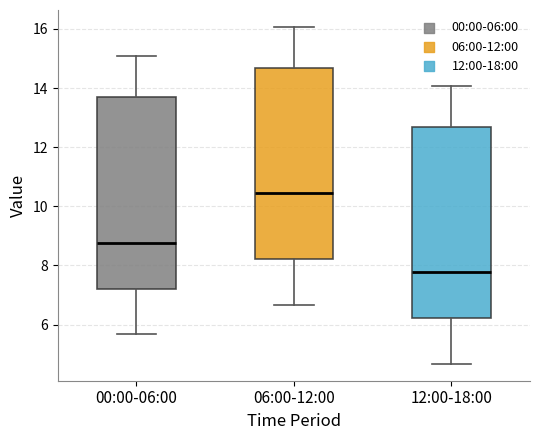

Reading left to right, transcribe this box plot: for each box, give where its median line is, the range the box spans, and where its two whiskers end, as read against the y-axis. The values are not printed on the chart, so give them approximately, as read against the axis.

00:00-06:00: median 8.8, box 7.2 to 13.6, whiskers 5.6 to 15.0
06:00-12:00: median 10.4, box 8.2 to 14.6, whiskers 6.6 to 16.0
12:00-18:00: median 7.8, box 6.2 to 12.6, whiskers 4.6 to 14.0